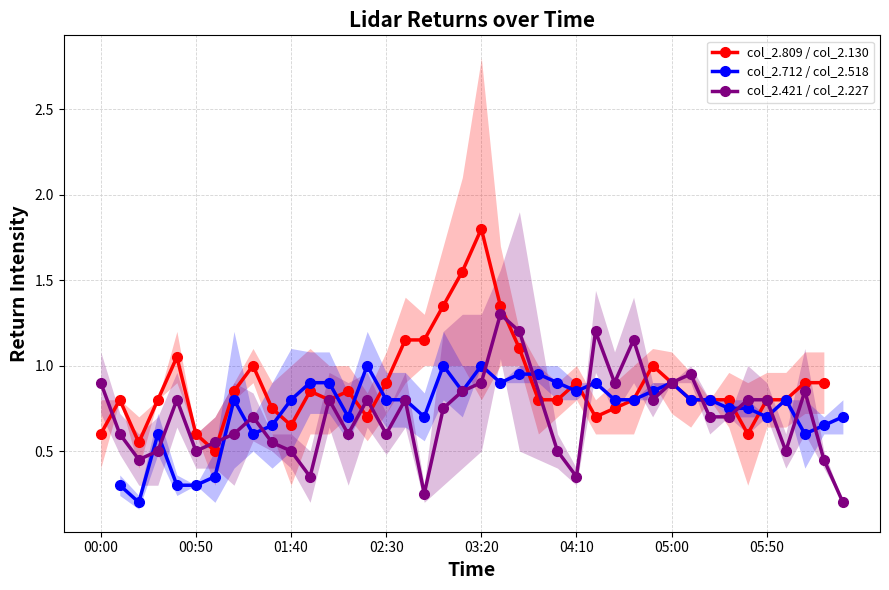

What is the maximum value shown in the chart?

1.8